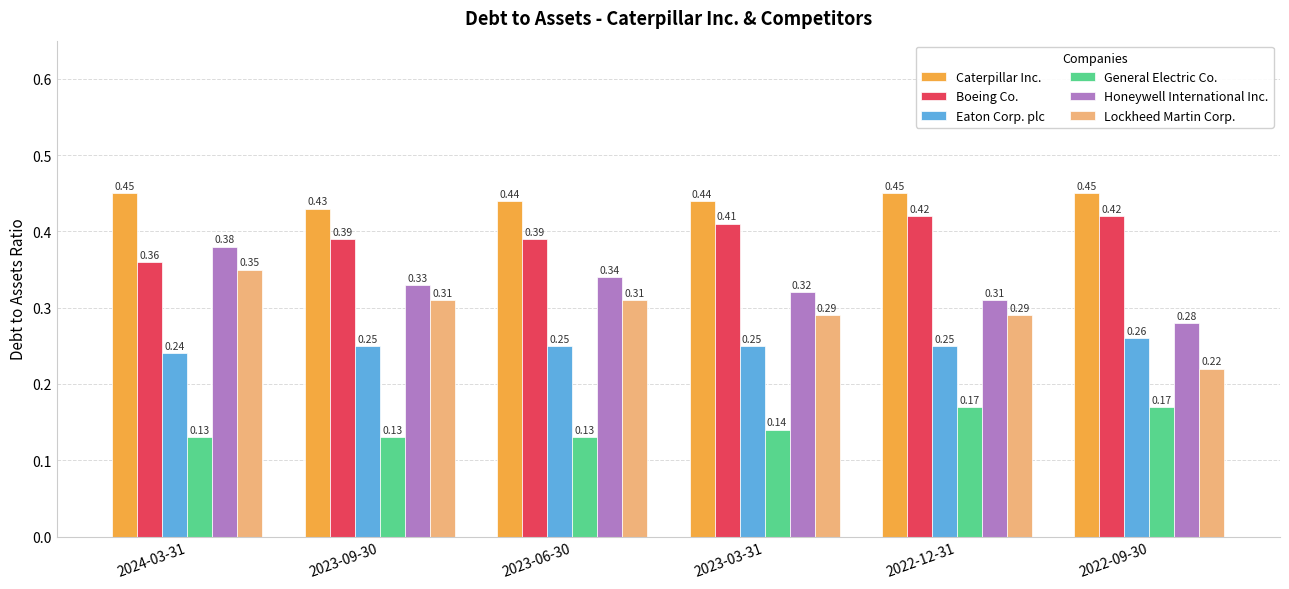

The Lockheed Martin Corp. series shows 0.1 at 2023-03-31. True or false?

False